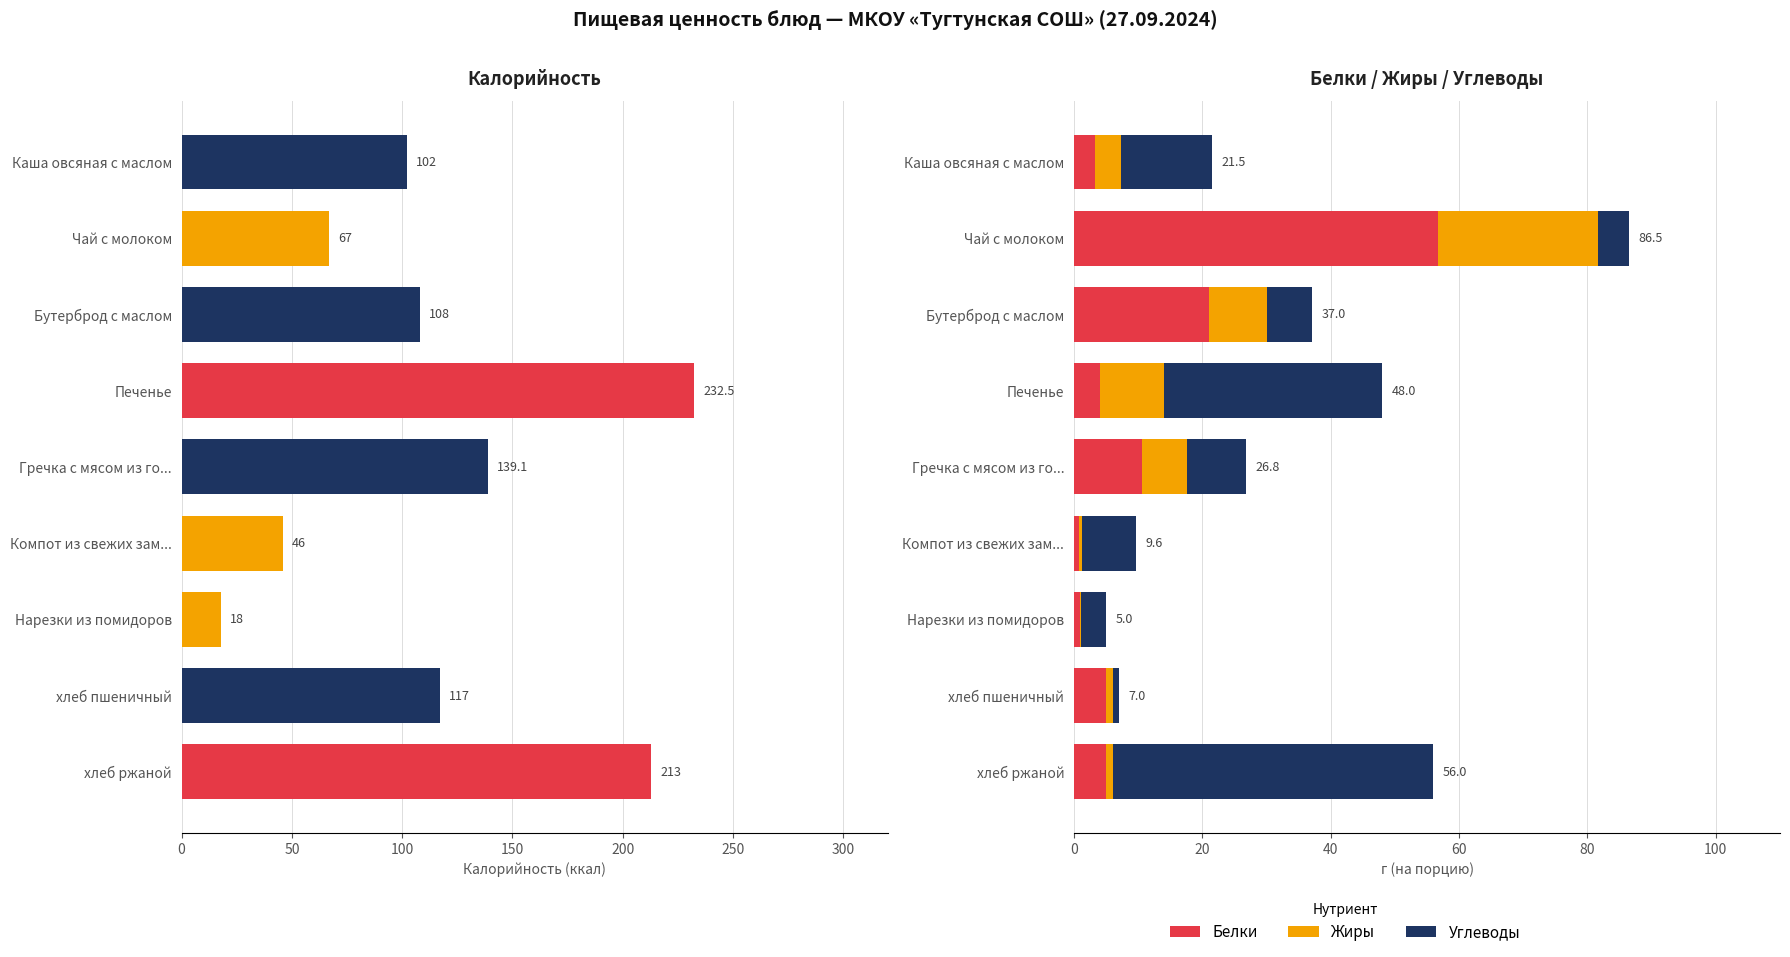

What position from the right is Нарезки из помидоров?

3